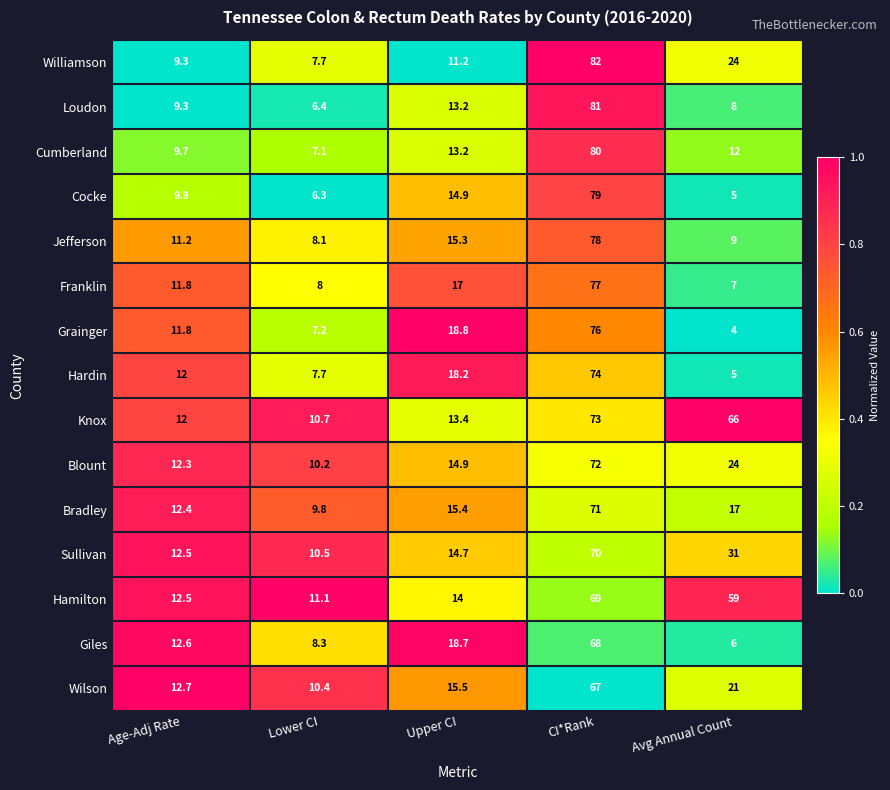

List the series in order of their peak value, highest first.

Williamson, Loudon, Cumberland, Cocke, Jefferson, Franklin, Grainger, Hardin, Knox, Blount, Bradley, Sullivan, Hamilton, Giles, Wilson